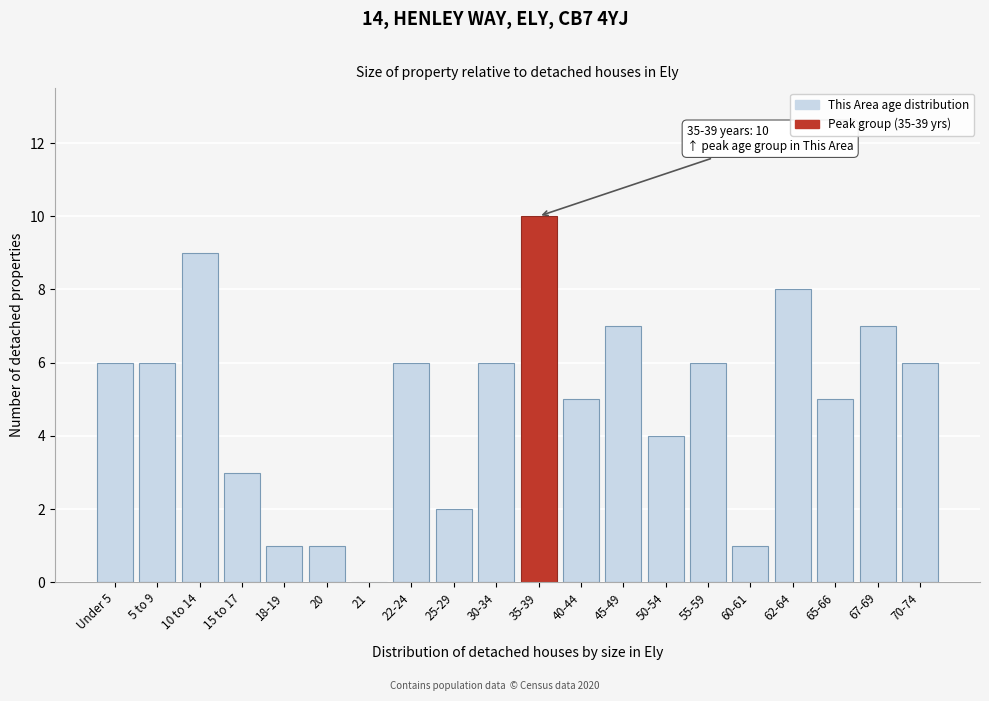

Reading right to left, list all the values displayed in this chart.

70-74=6	67-69=7	65-66=5	62-64=8	60-61=1	55-59=6	50-54=4	45-49=7	40-44=5	35-39=10	30-34=6	25-29=2	22-24=6	21=0	20=1	18-19=1	15 to 17=3	10 to 14=9	5 to 9=6	Under 5=6